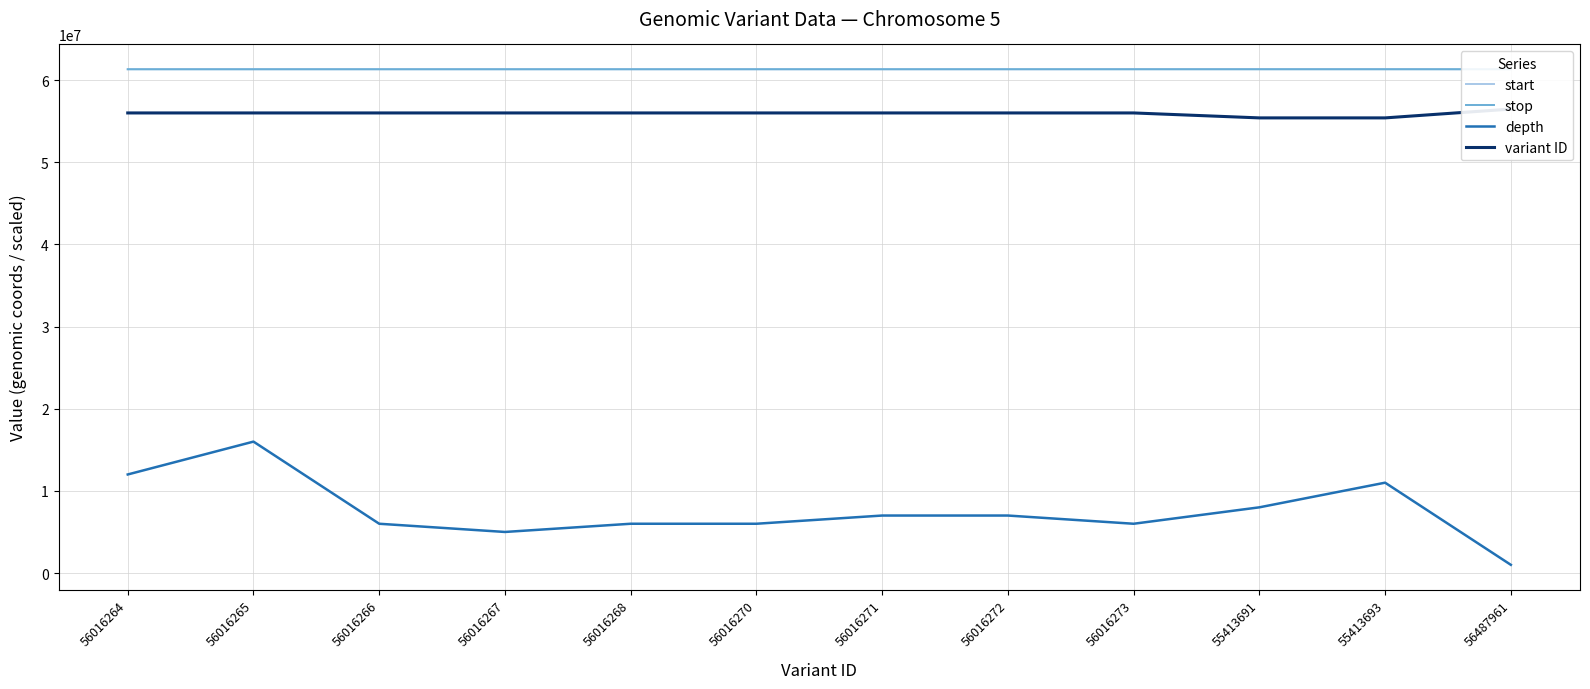

How many data points does each series have?

12